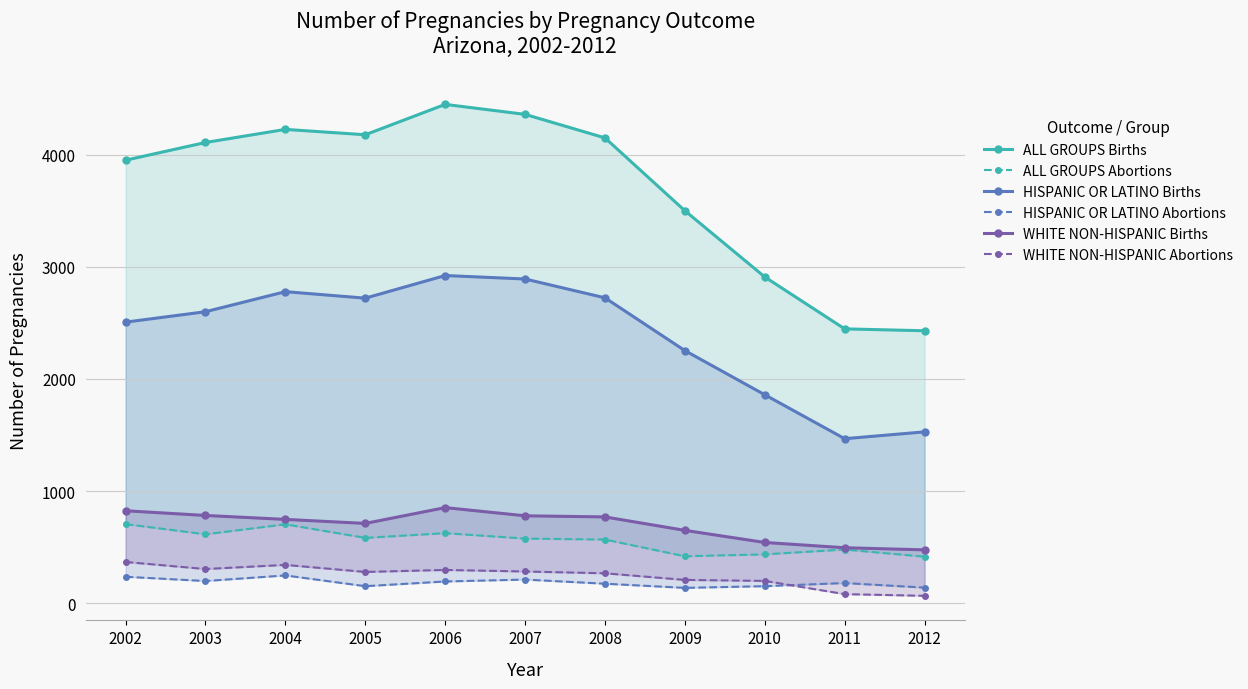

True or false: HISPANIC OR LATINO Births and ALL GROUPS Births cross at least once.

False